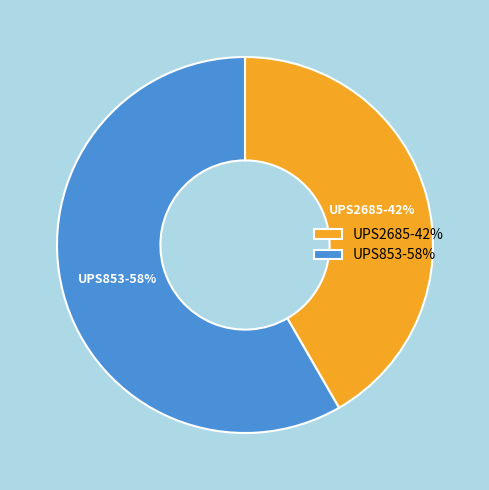

Do UPS2685-42% and UPS853-58% together represent more than half of the pie?

Yes